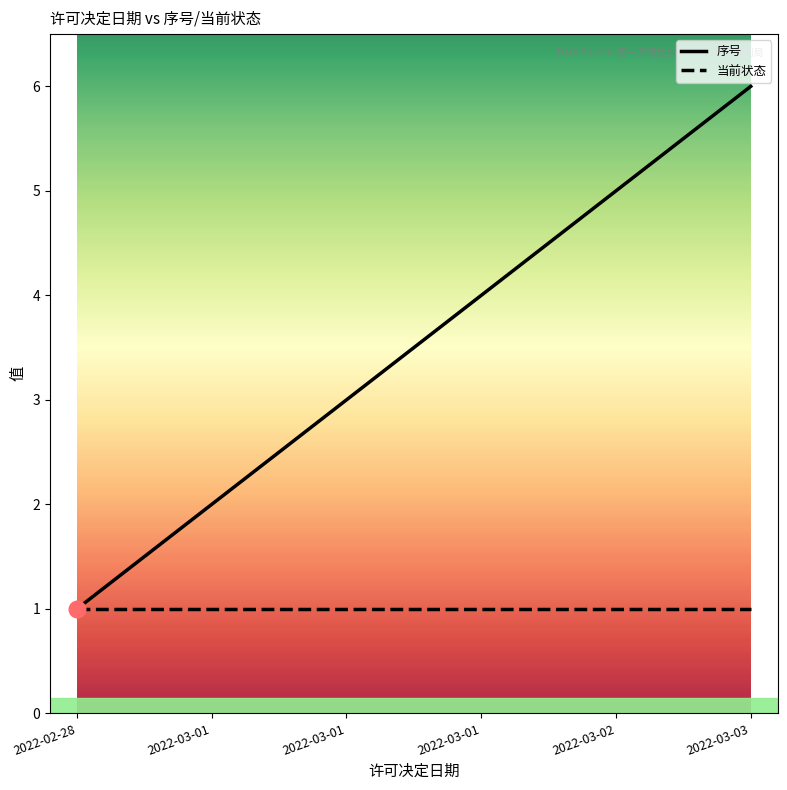

What is the average value of the 当前状态 series?

1